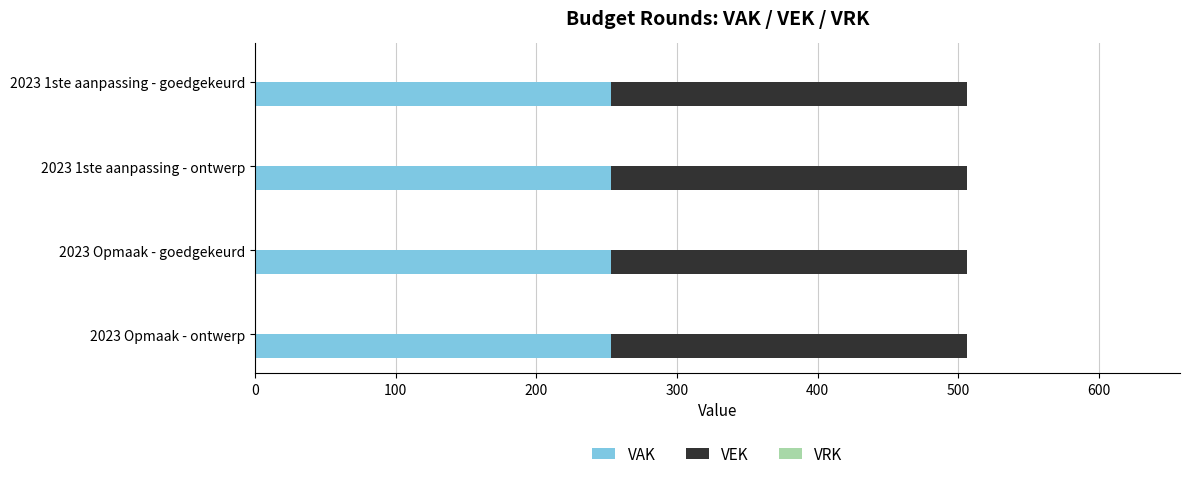

Where is VAK nearest to the value 253?

2023 1ste aanpassing - goedgekeurd